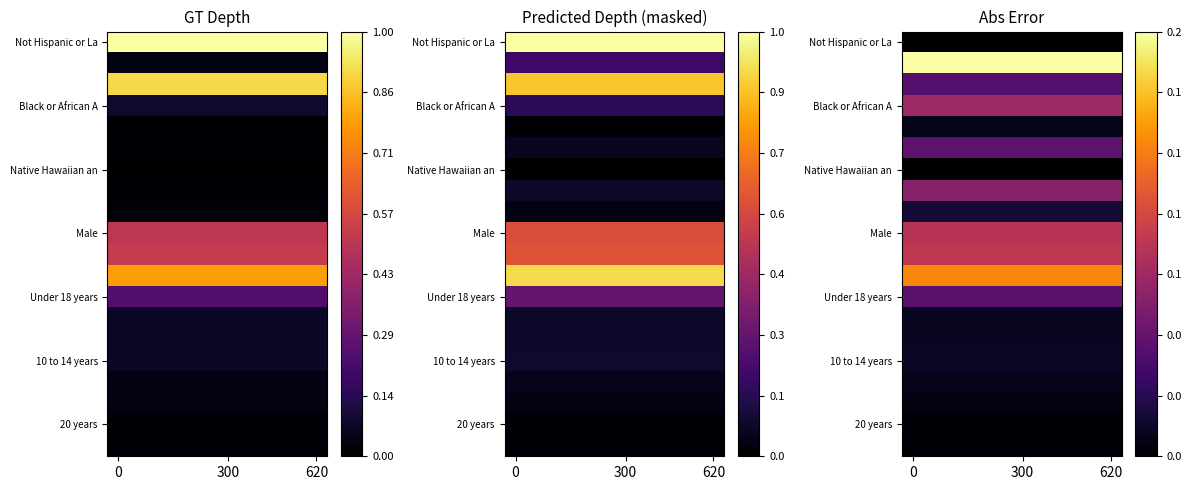

What is the greatest value displayed?

0.2